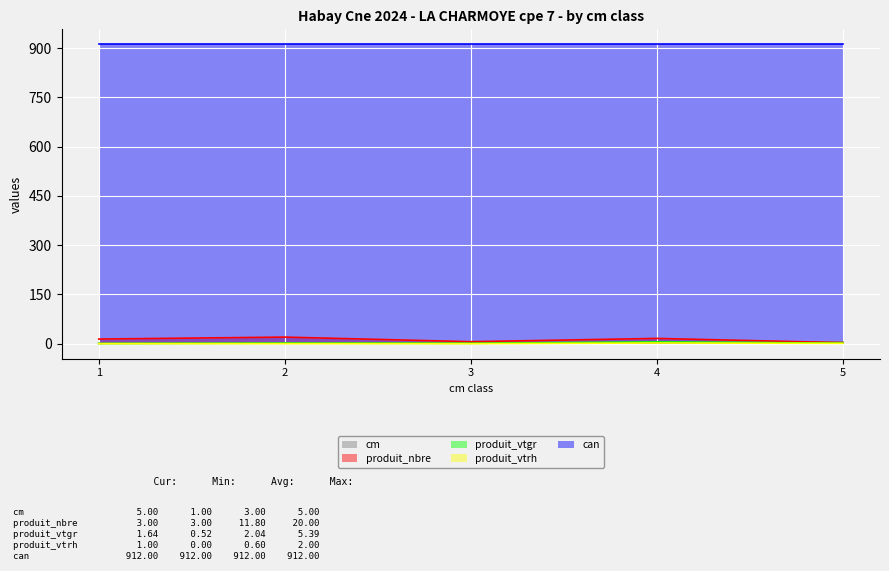

What is the total value across all series at 4?

939.4